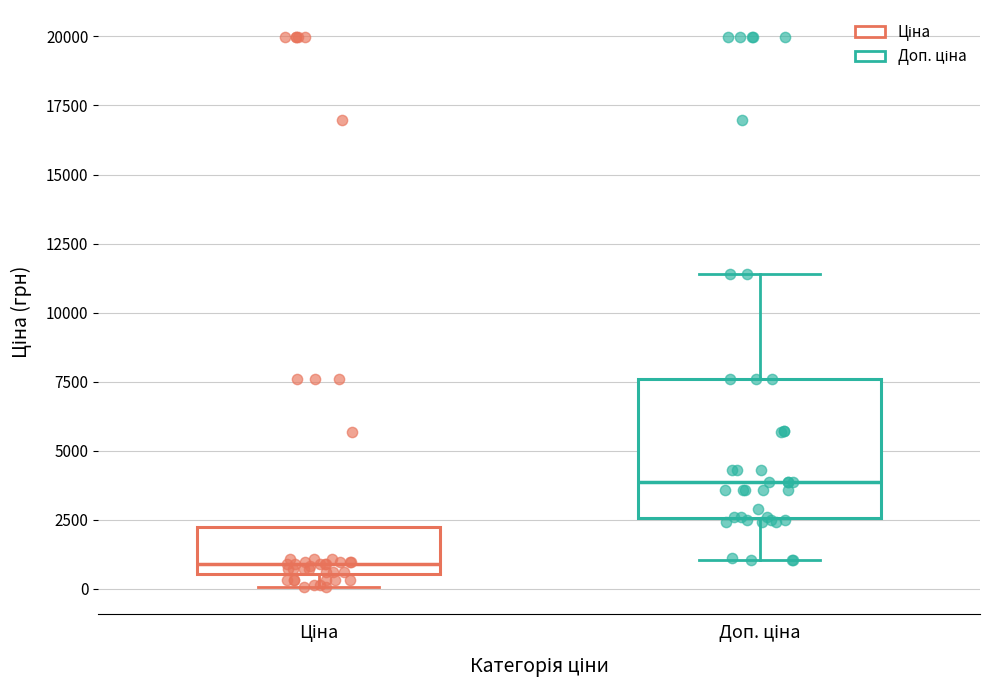

Reading left to right, read every box against the y-axis: the position of its median line, the range the box covers, and the ends of its whiskers. The values are not printed on the chart, so give them approximately, as read against the axis.

Ціна: median 1000, box 500 to 2000, whiskers 0 to 2000
Доп. ціна: median 4000, box 2500 to 7500, whiskers 1000 to 11500